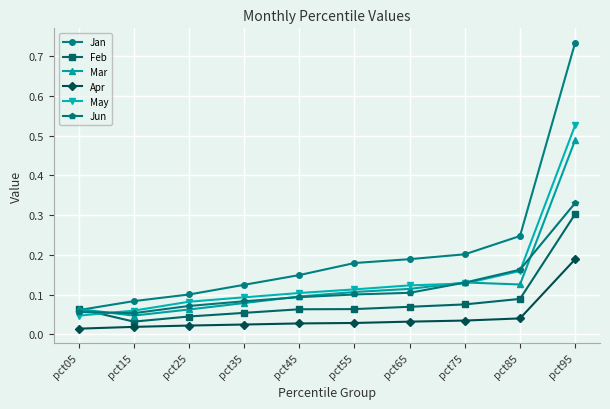

Is it true that May equals 0.0 at pct45?

False